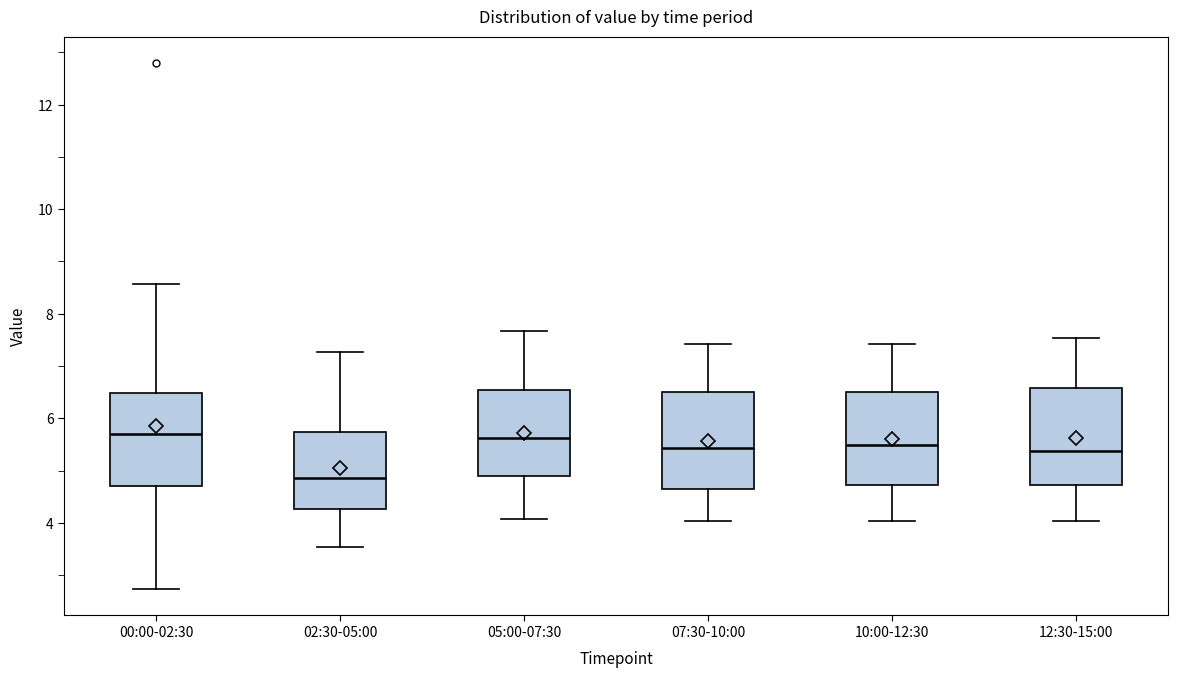

Where does the upper whisker of the box for 05:00-07:30 end on the y-axis? The values are not printed on the chart, so give them approximately, as read against the axis.

7.6